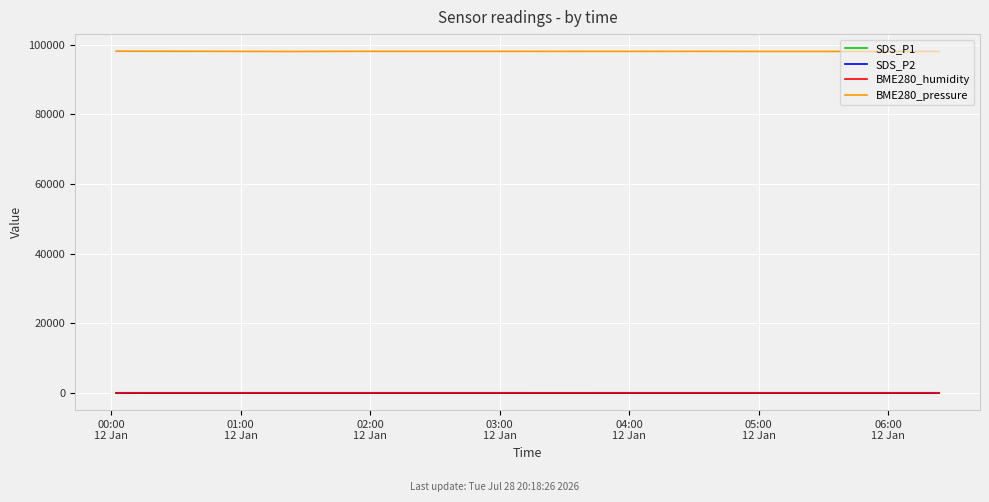

List the series in order of their peak value, highest first.

BME280_pressure, BME280_humidity, SDS_P1, SDS_P2